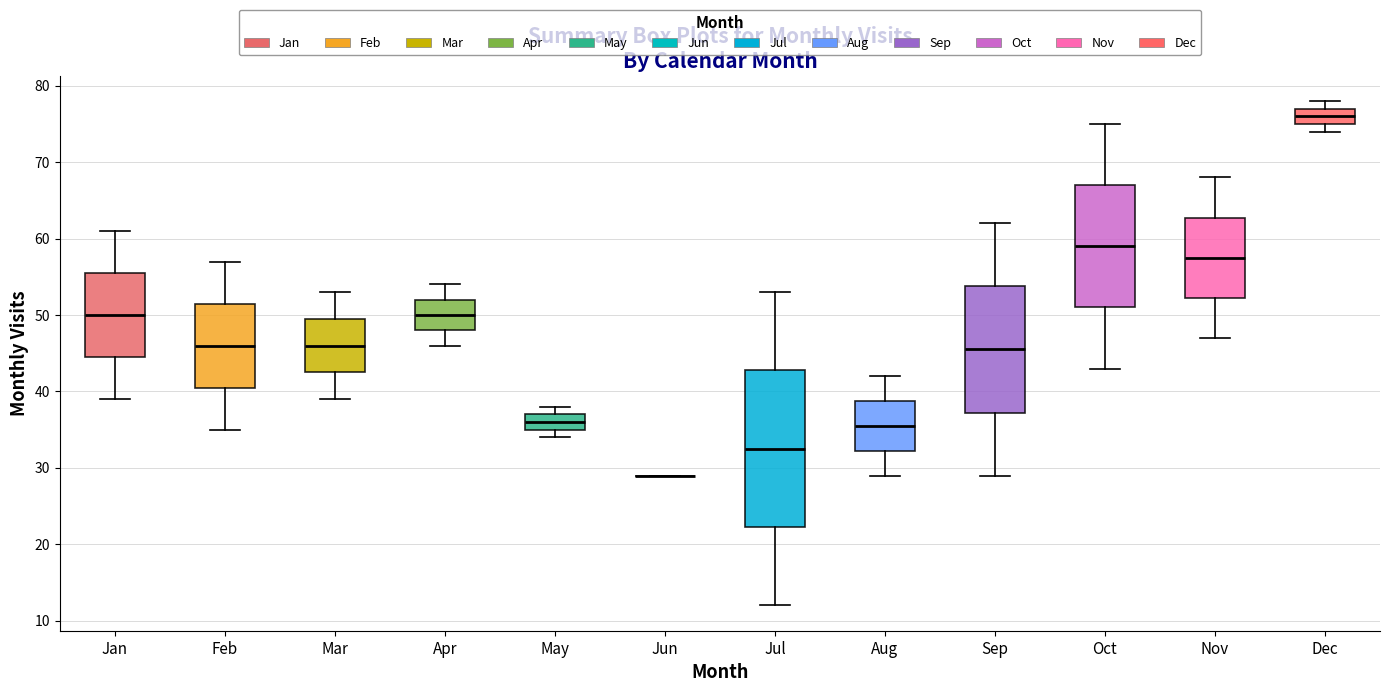

Reading left to right, transcribe this box plot: for each box, give where its median line is, the range the box spans, and where its two whiskers end, as read against the y-axis. The values are not printed on the chart, so give them approximately, as read against the axis.

Jan: median 50, box 45 to 56, whiskers 39 to 61
Feb: median 46, box 41 to 52, whiskers 35 to 57
Mar: median 46, box 43 to 50, whiskers 39 to 53
Apr: median 50, box 48 to 52, whiskers 46 to 54
May: median 36, box 35 to 37, whiskers 34 to 38
Jun: box collapsed to a line at 29, whiskers 29 to 29
Jul: median 33, box 22 to 43, whiskers 12 to 53
Aug: median 36, box 32 to 39, whiskers 29 to 42
Sep: median 46, box 37 to 54, whiskers 29 to 62
Oct: median 59, box 51 to 67, whiskers 43 to 75
Nov: median 58, box 52 to 63, whiskers 47 to 68
Dec: median 76, box 75 to 77, whiskers 74 to 78